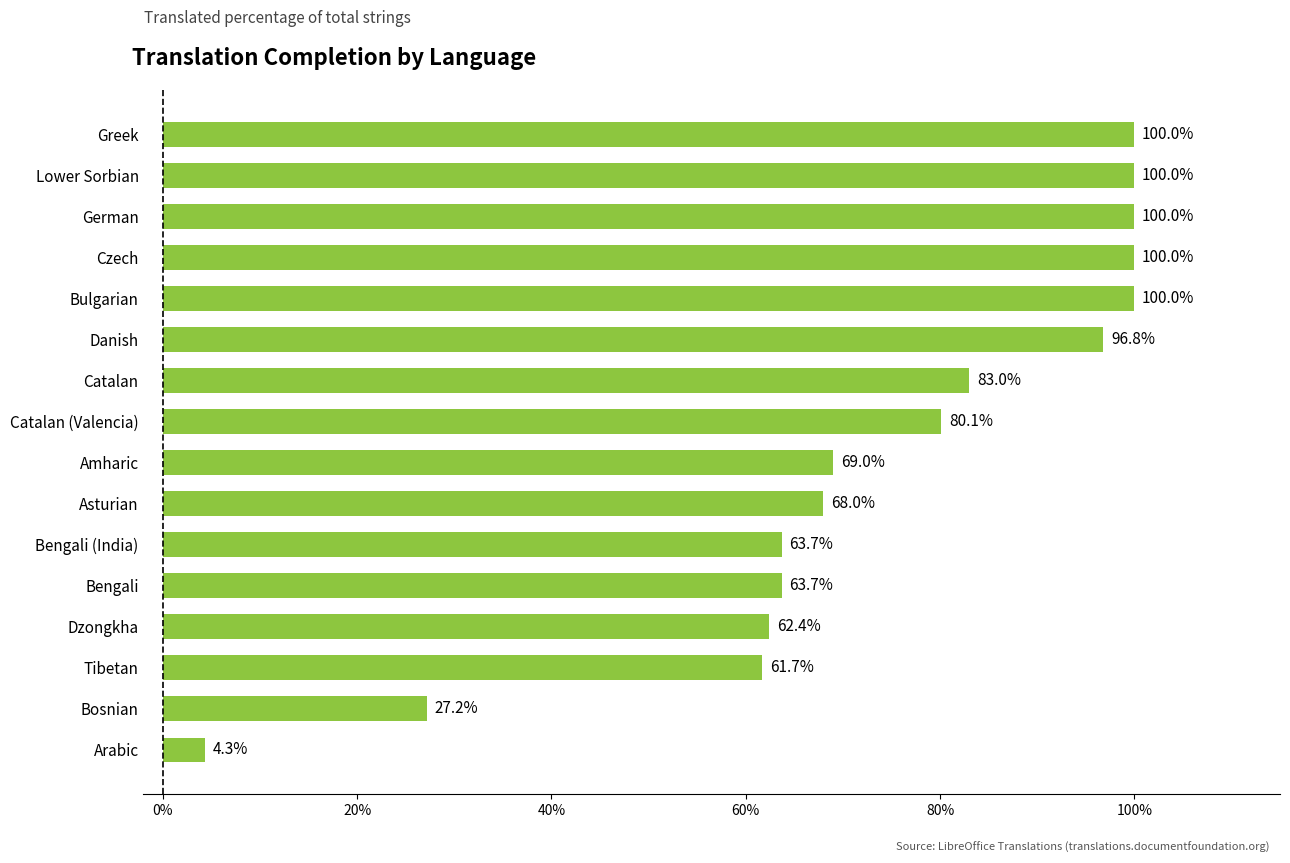

Between Arabic and Lower Sorbian, which is larger?

Lower Sorbian